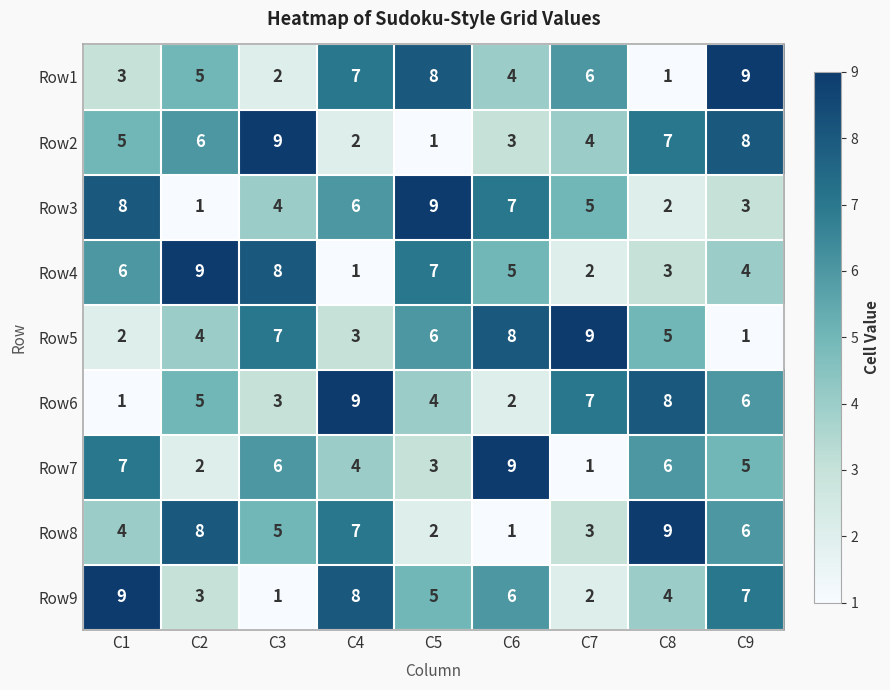

What is the total value across all series at C5?

45